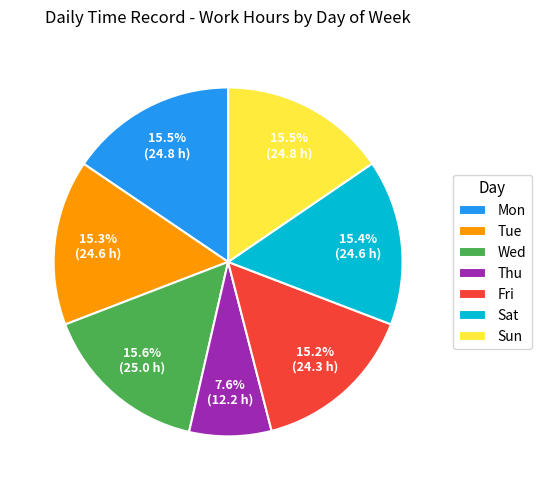

Does any single category account for the majority?

No